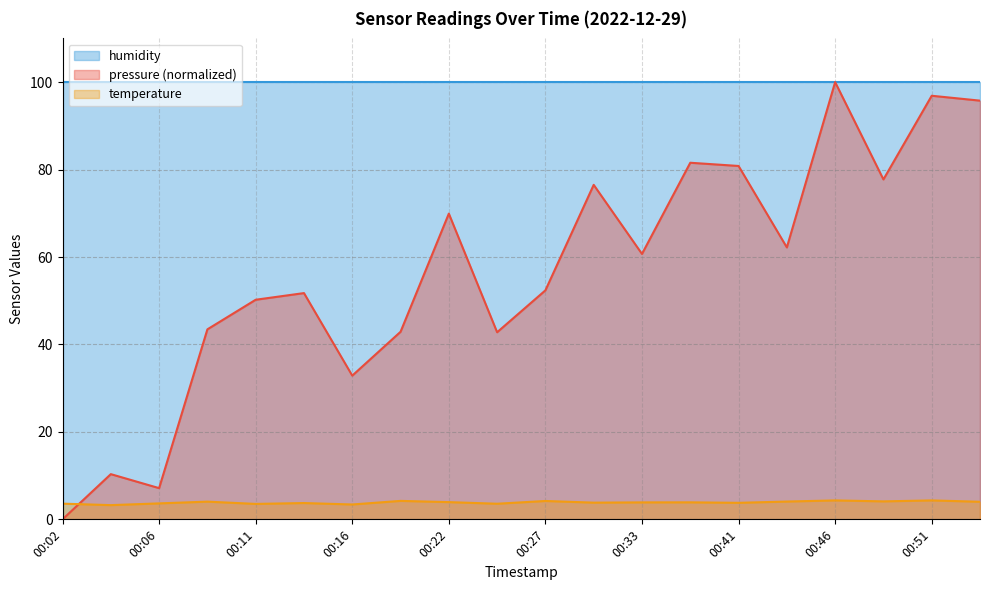

Rank the categories by pressure value from highest to lowest.

00:46, 00:51, 00:54, 00:38, 00:41, 00:49, 00:30, 00:22, 00:44, 00:33, 00:27, 00:14, 00:11, 00:09, 00:19, 00:24, 00:16, 00:04, 00:06, 00:02